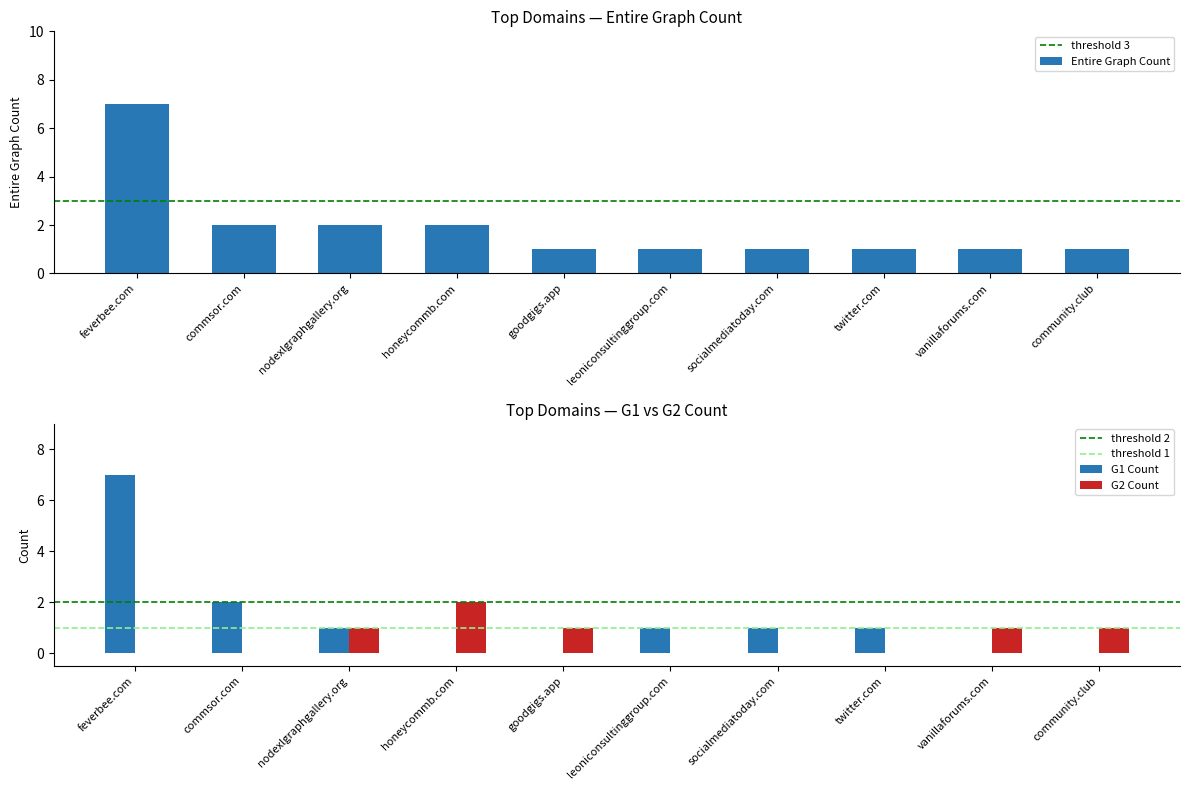

True or false: G1 Count has a value of 0 at community.club.

True